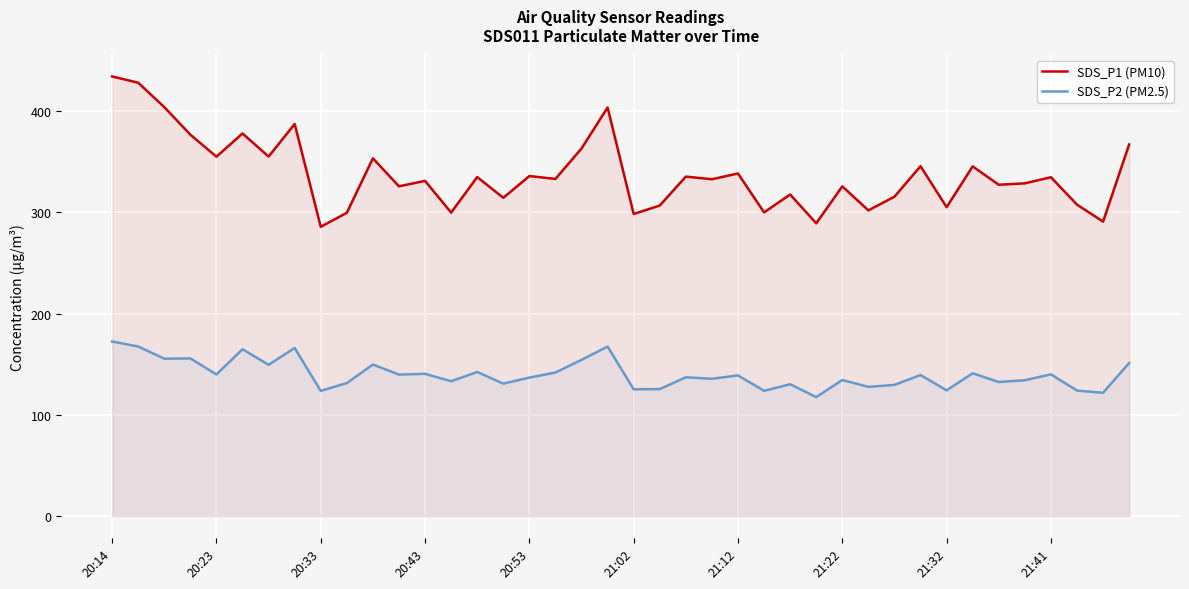

True or false: SDS_P1 (PM10) and SDS_P2 (PM2.5) intersect in this chart.

False